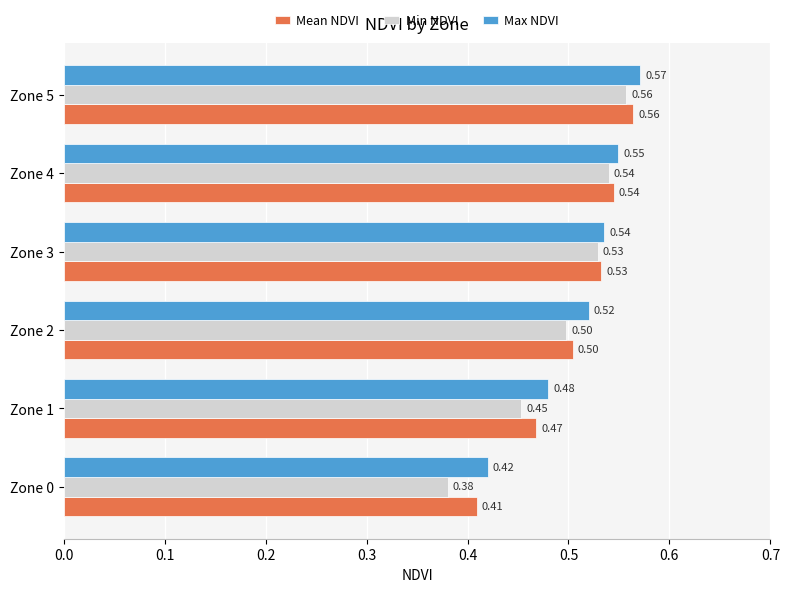

At which category does the chart reach its peak across all series?

Zone 5